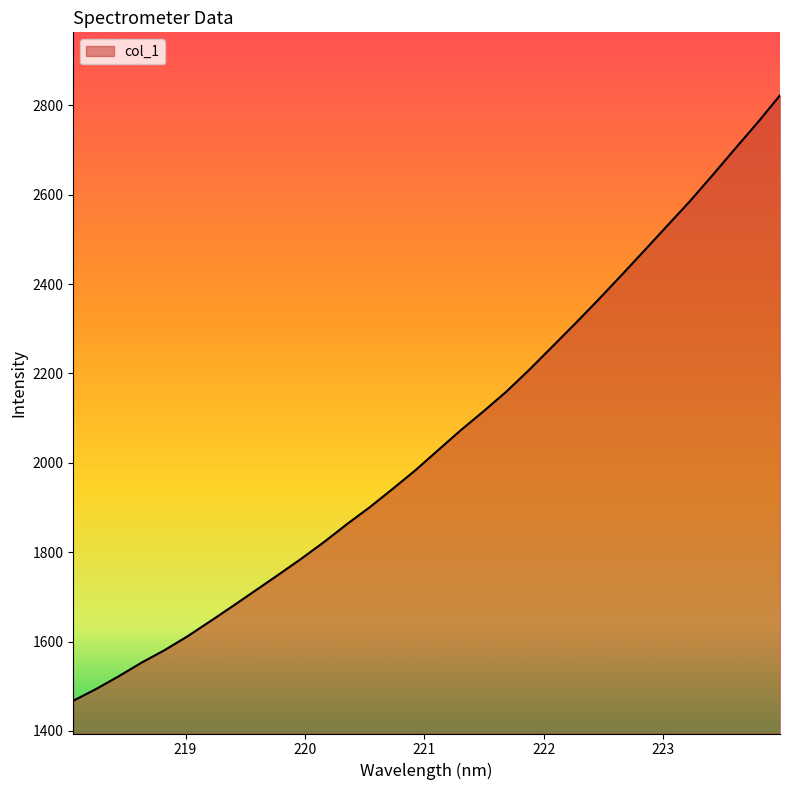

Count the number of values greater than 2028.

16